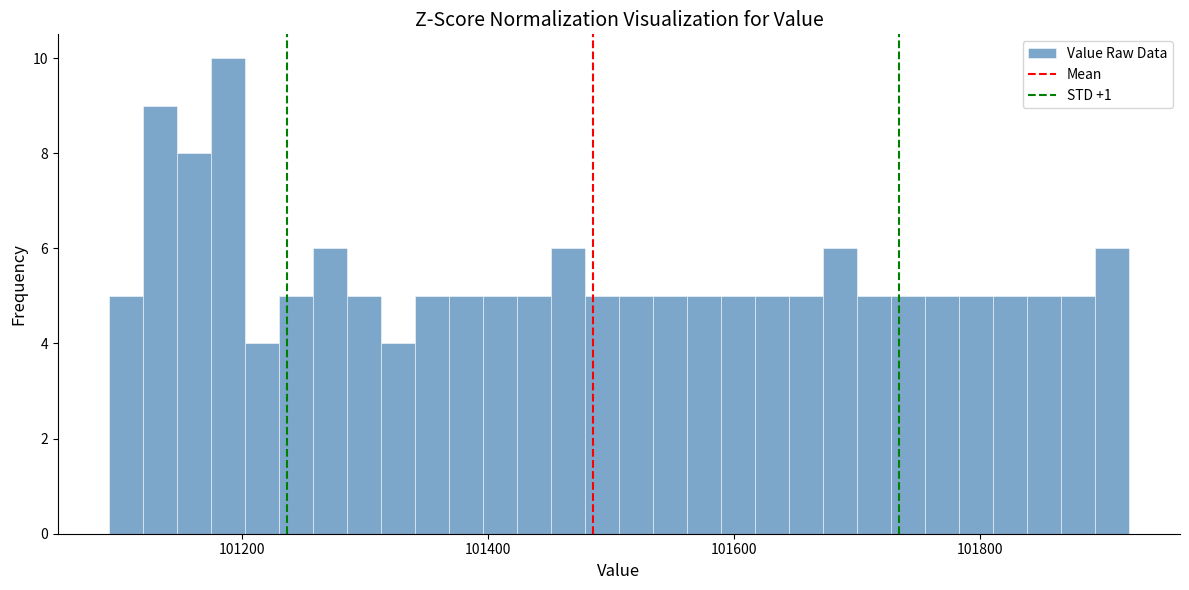

Around what value on the x-axis is the tallest bar? Give the approximate position of its centre, as read against the axis.

101180